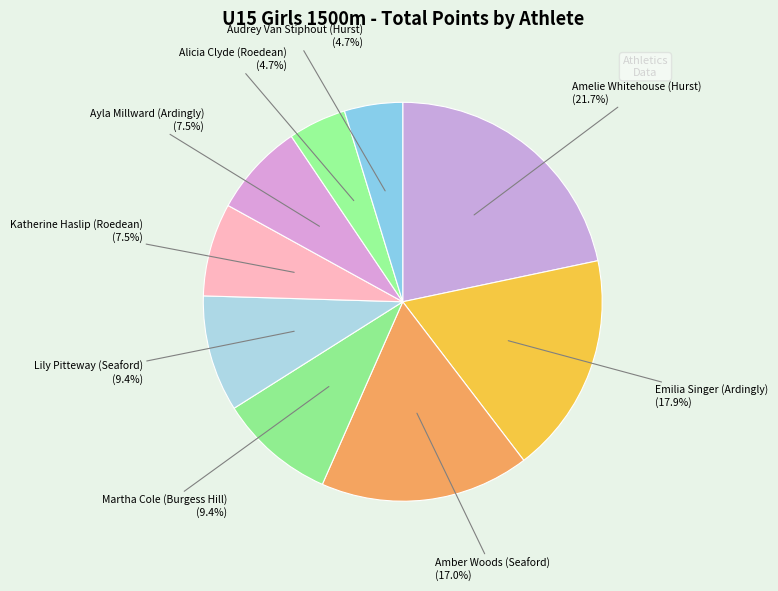

Count the number of slices in the pie.

9